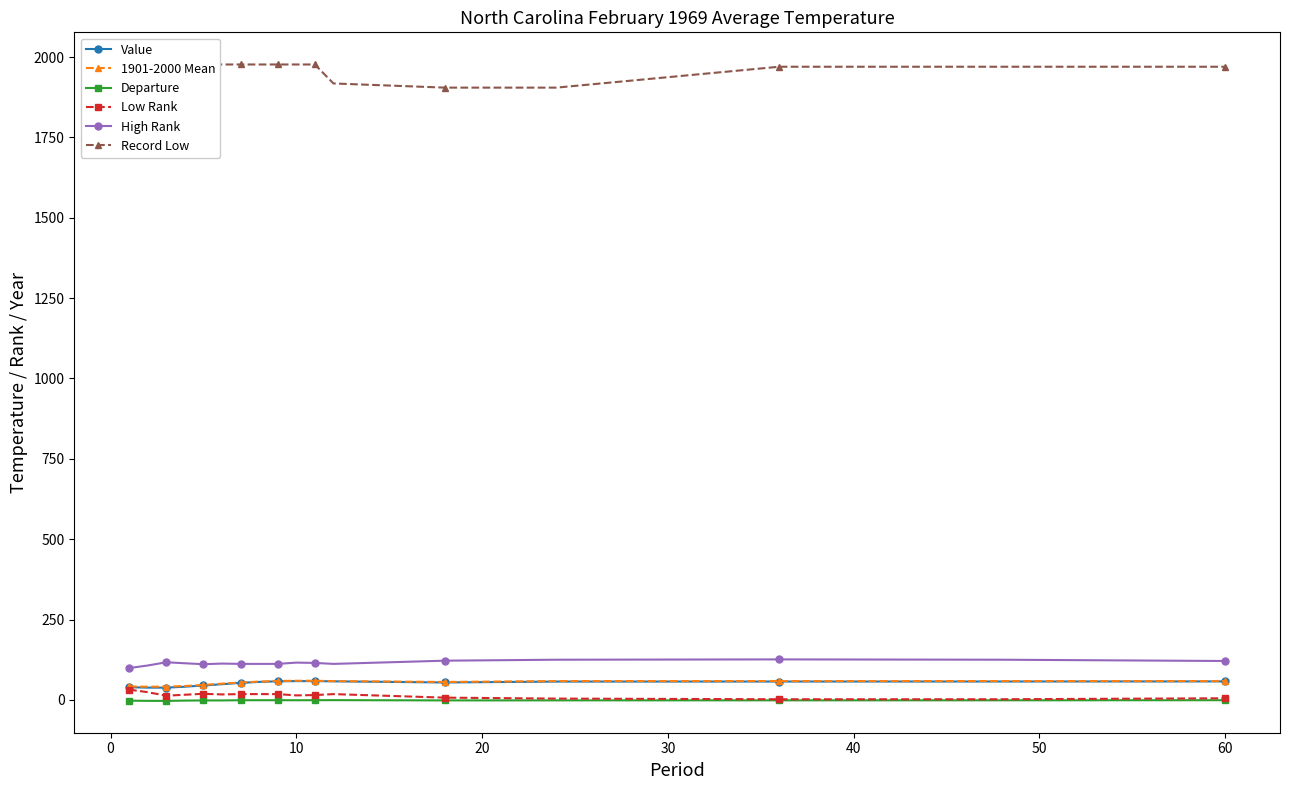

True or false: High Rank and Departure cross at least once.

False